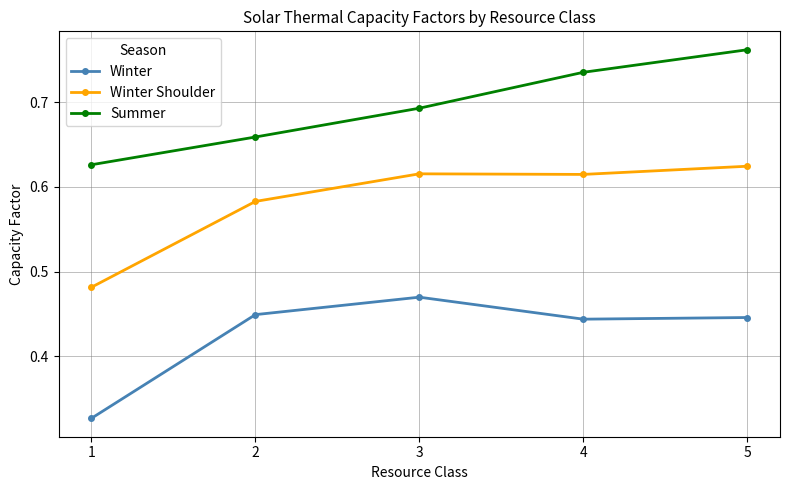

At which category does the chart reach its peak across all series?

5